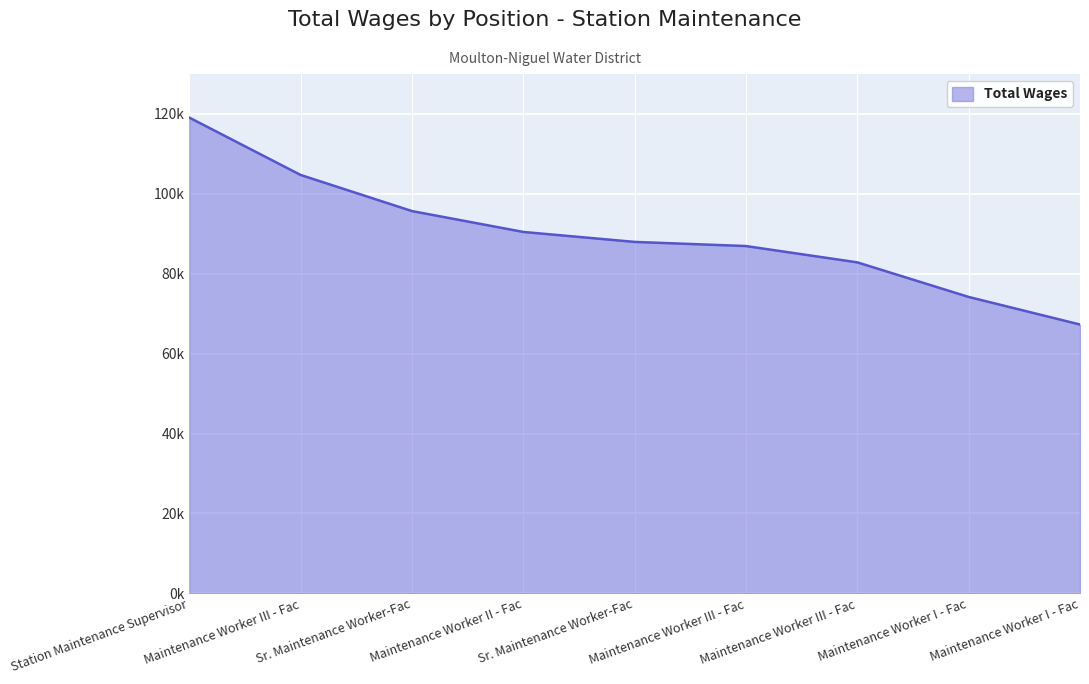

Rank the categories by value from lowest to highest.

Maintenance Worker I - Fac, Maintenance Worker I - Fac, Maintenance Worker III - Fac, Maintenance Worker III - Fac, Sr. Maintenance Worker-Fac, Maintenance Worker II - Fac, Sr. Maintenance Worker-Fac, Maintenance Worker III - Fac, Station Maintenance Supervisor